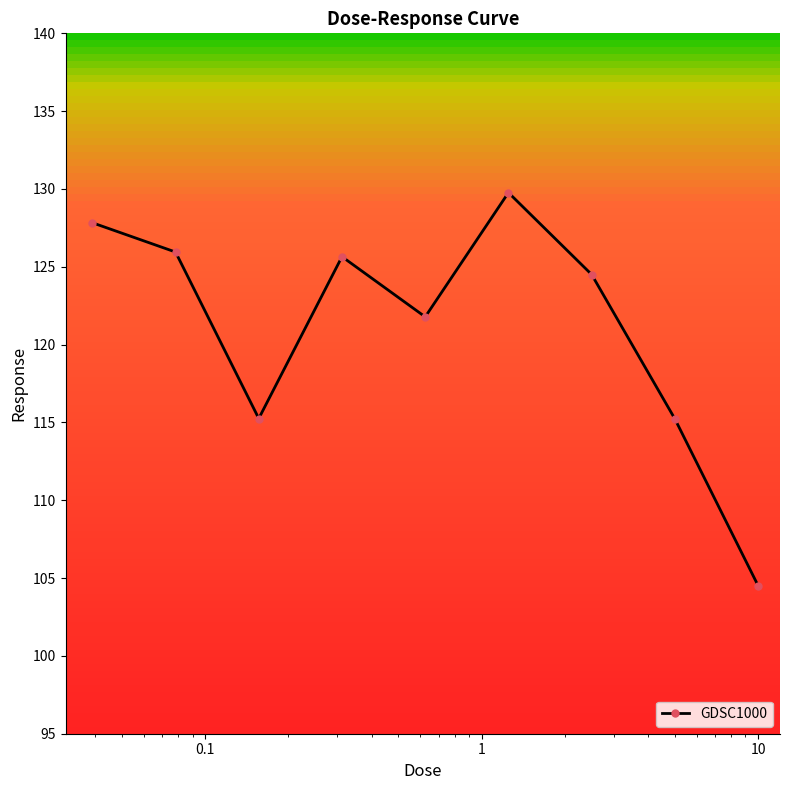

What is the value of the 5th point from the left?

121.8